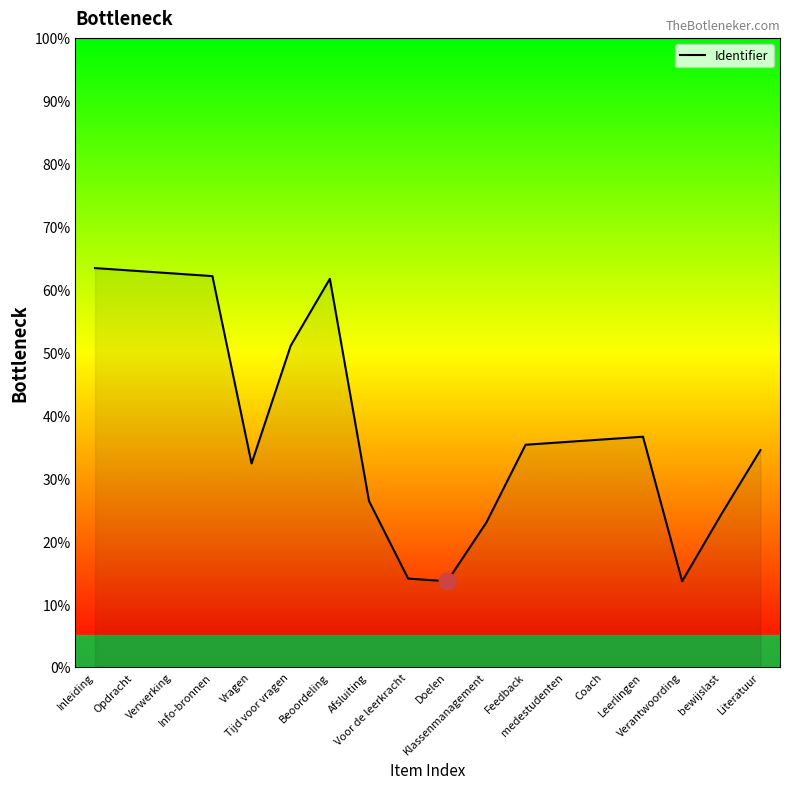

What is the smallest value displayed?

13.6